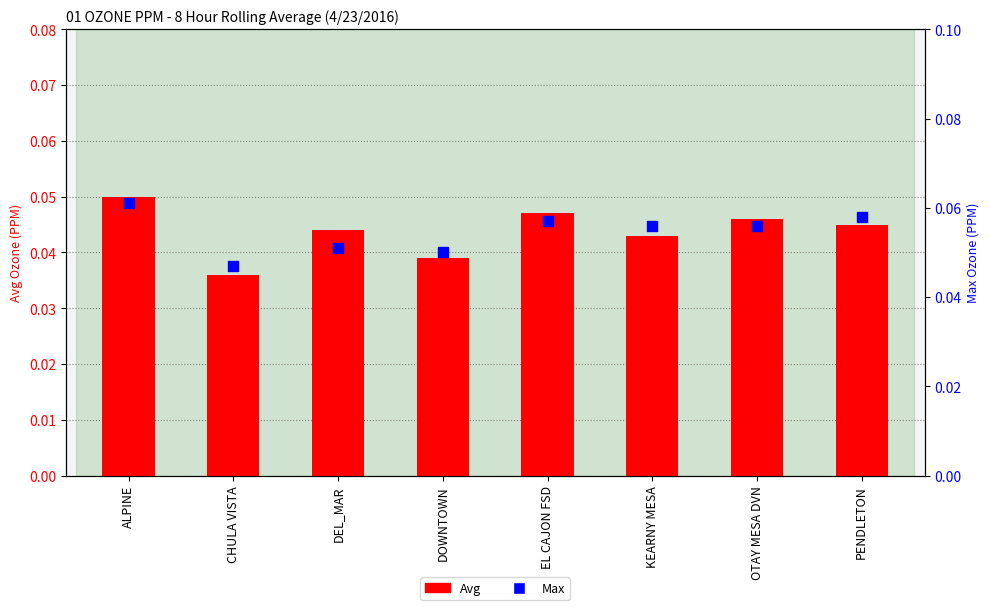

What is the total value across all series at ALPINE?

0.1